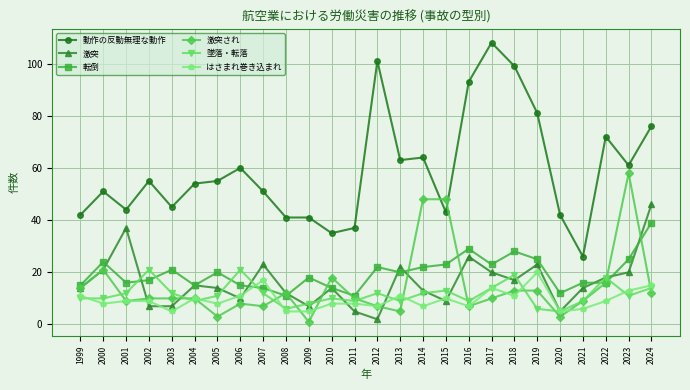

What is the approximate value of 墜落・転落 at 2018, to the nearest 10?

20